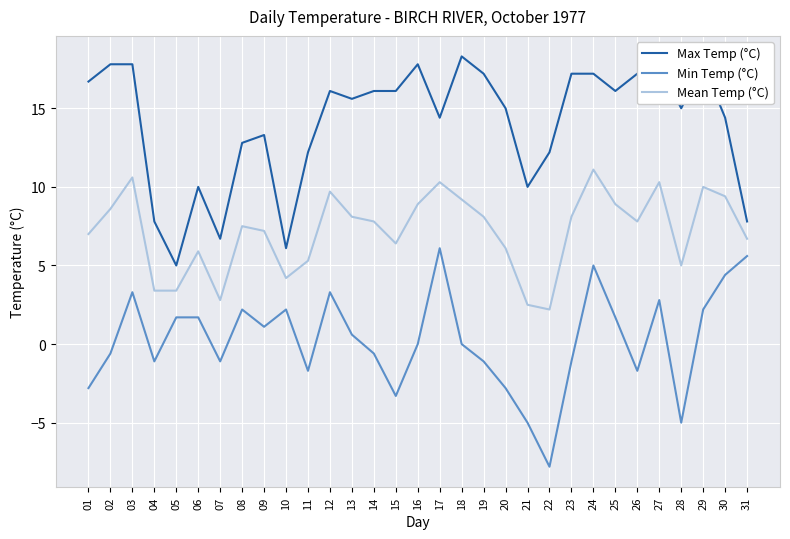

What is the approximate value of Max Temp (°C) at 23?

17.2